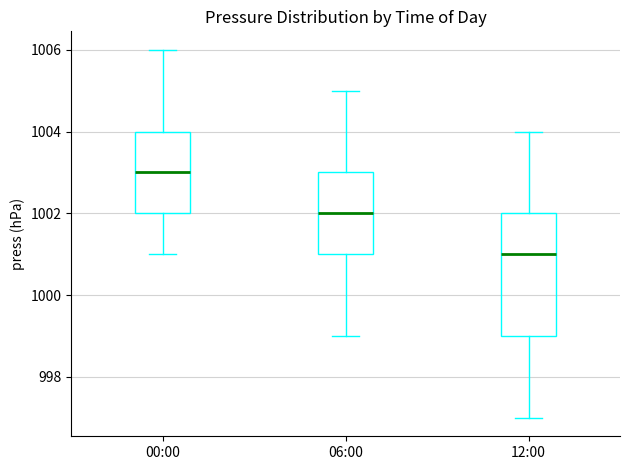

Reading left to right, transcribe this box plot: for each box, give where its median line is, the range the box spans, and where its two whiskers end, as read against the y-axis. The values are not printed on the chart, so give them approximately, as read against the axis.

00:00: median 1003, box 1002 to 1004, whiskers 1001 to 1006
06:00: median 1002, box 1001 to 1003, whiskers 999 to 1005
12:00: median 1001, box 999 to 1002, whiskers 997 to 1004